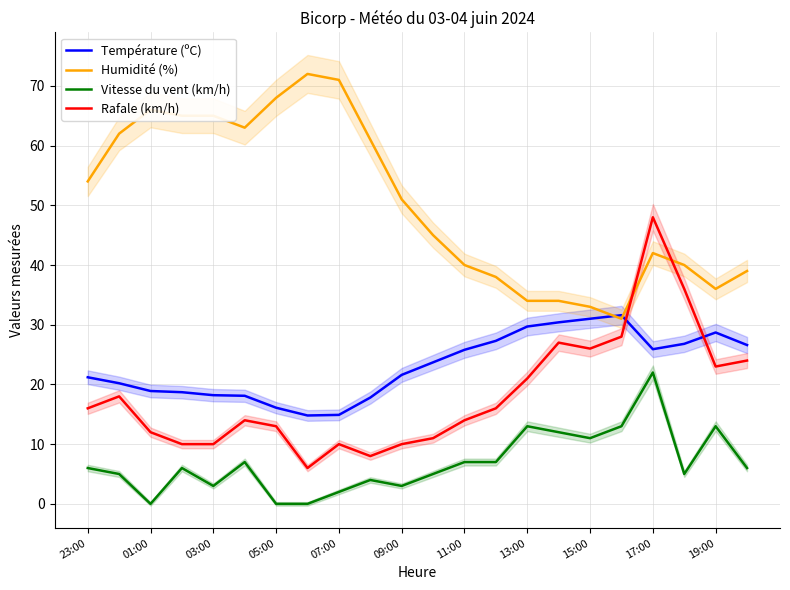

What is the average value of the Rafale (km/h) series?

18.2